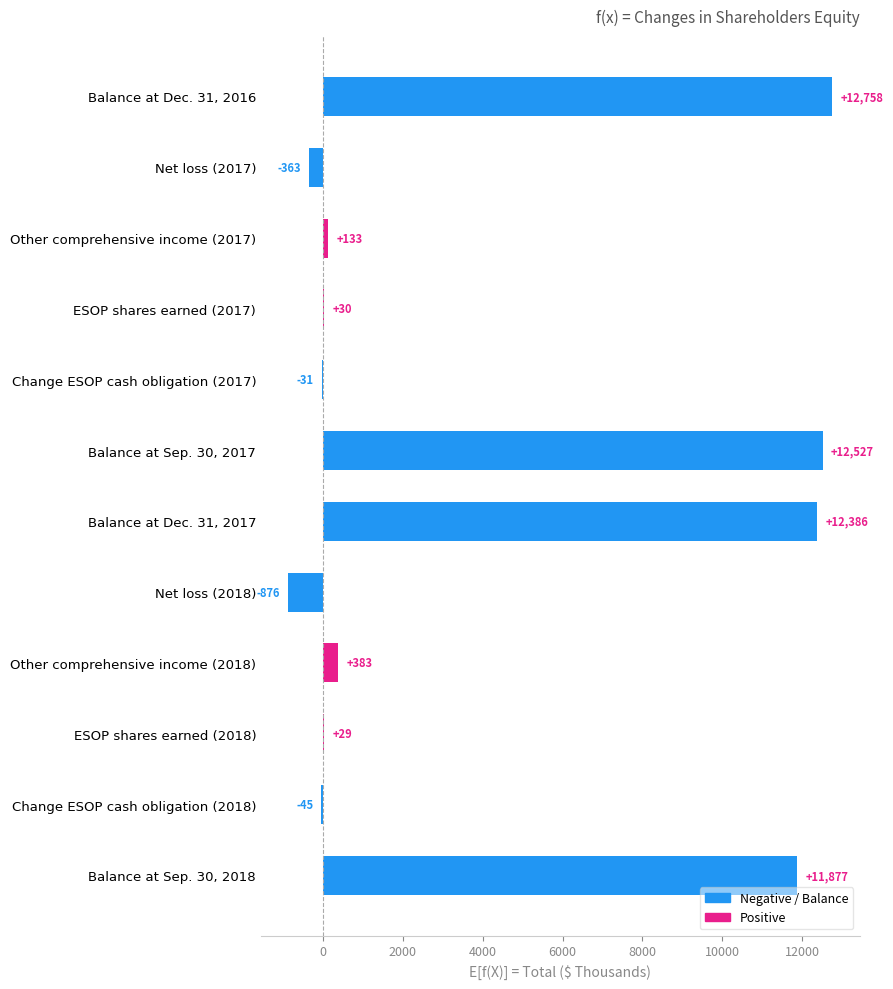

What is the greatest value displayed?

12758